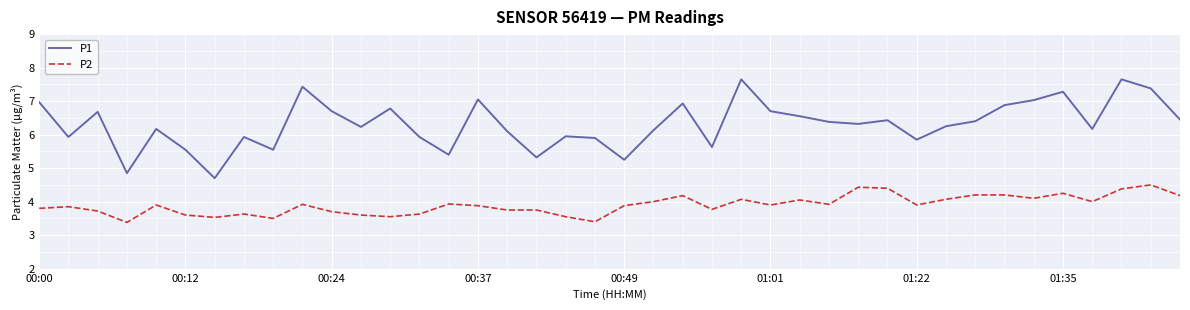

Which series has the largest total across all categories?

P1